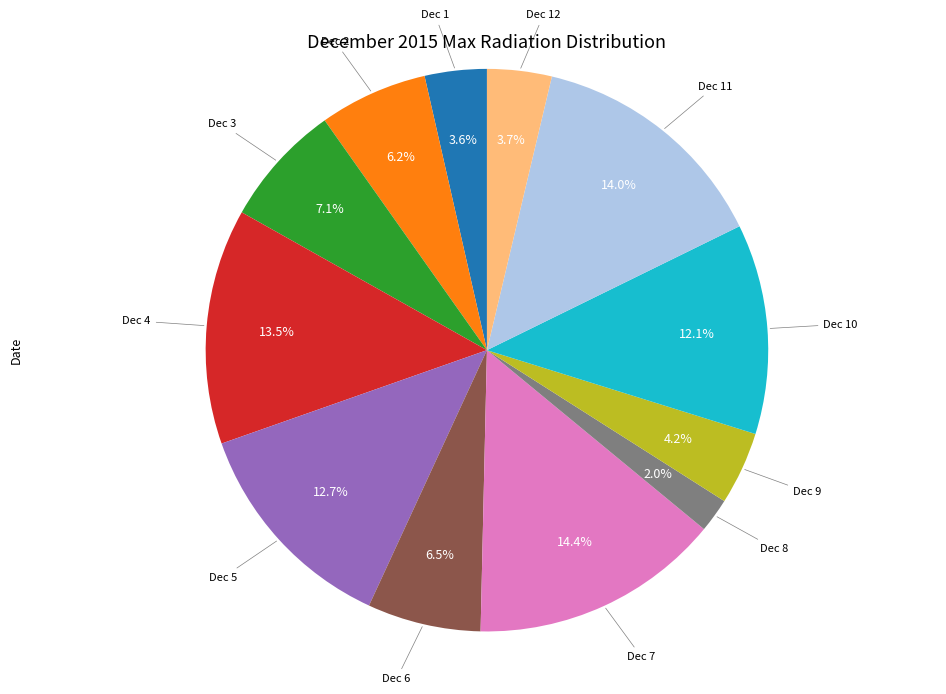

Does any single category account for the majority?

No